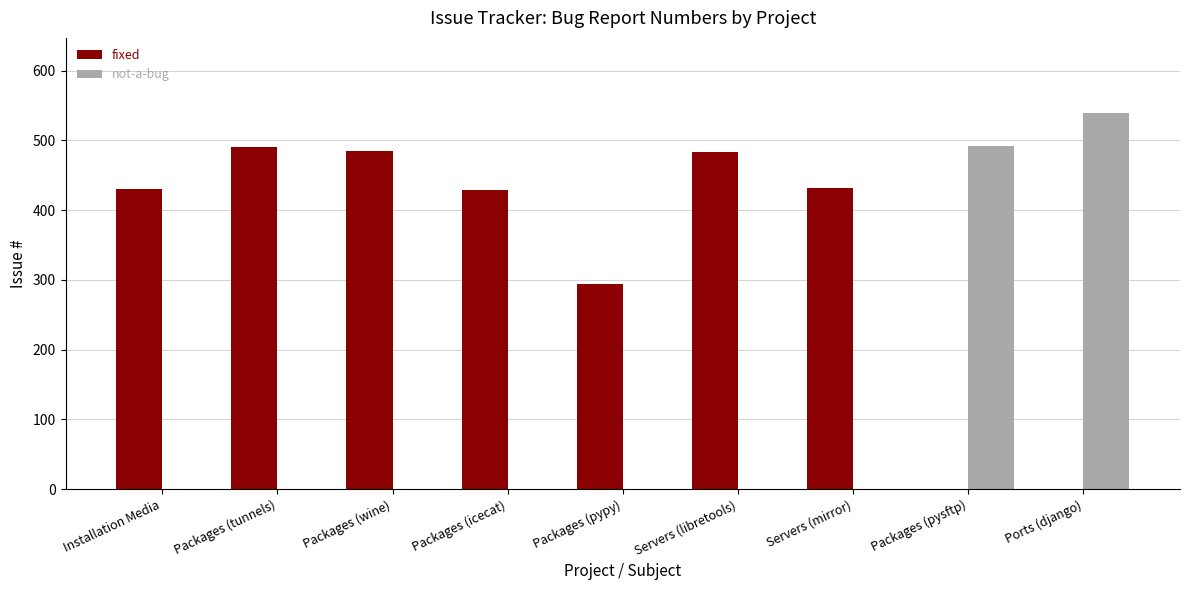

The not-a-bug series shows -262 at Servers (mirror). True or false?

False